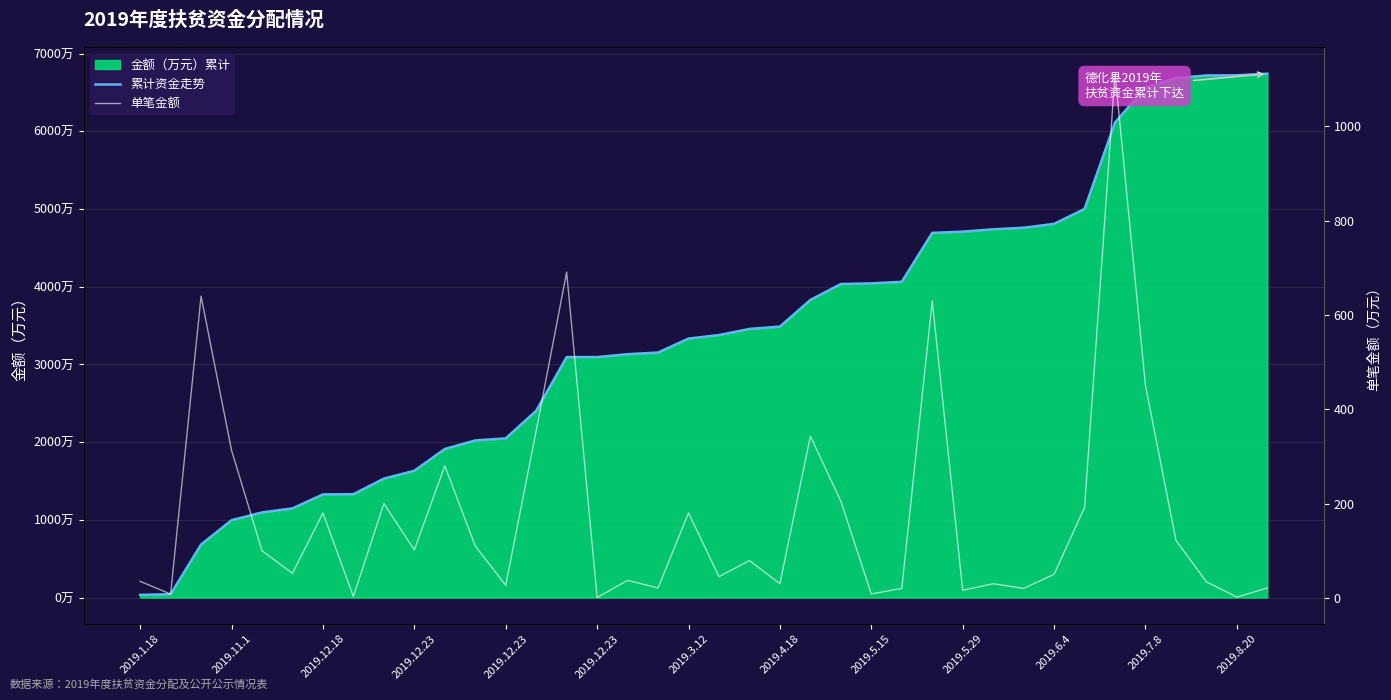

Does the chart display data point markers on the line(s)?

No